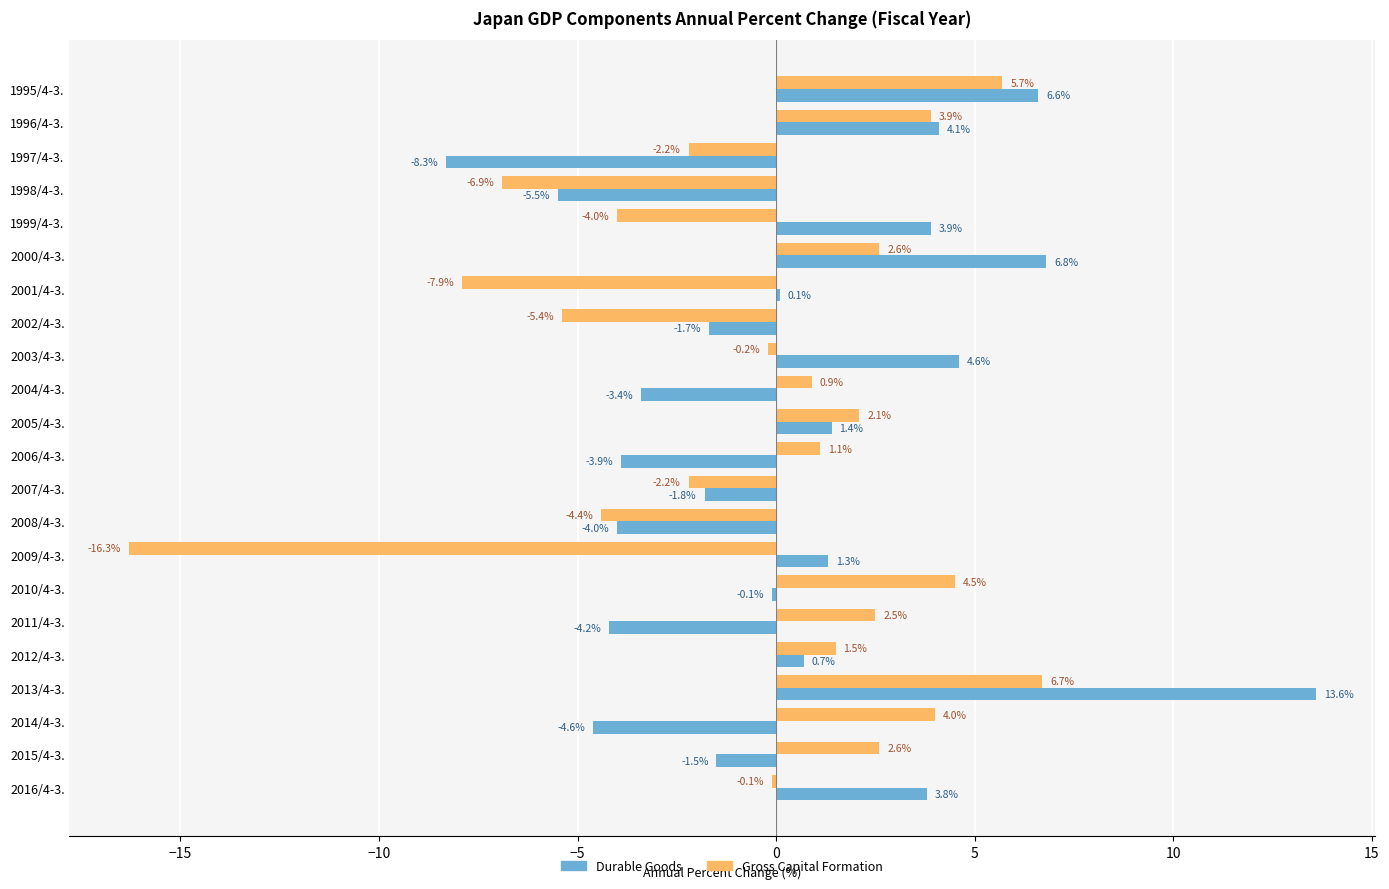

Rank the categories by Durable Goods value from lowest to highest.

1997/4-3., 1998/4-3., 2014/4-3., 2011/4-3., 2008/4-3., 2006/4-3., 2004/4-3., 2007/4-3., 2002/4-3., 2015/4-3., 2010/4-3., 2001/4-3., 2012/4-3., 2009/4-3., 2005/4-3., 2016/4-3., 1999/4-3., 1996/4-3., 2003/4-3., 1995/4-3., 2000/4-3., 2013/4-3.